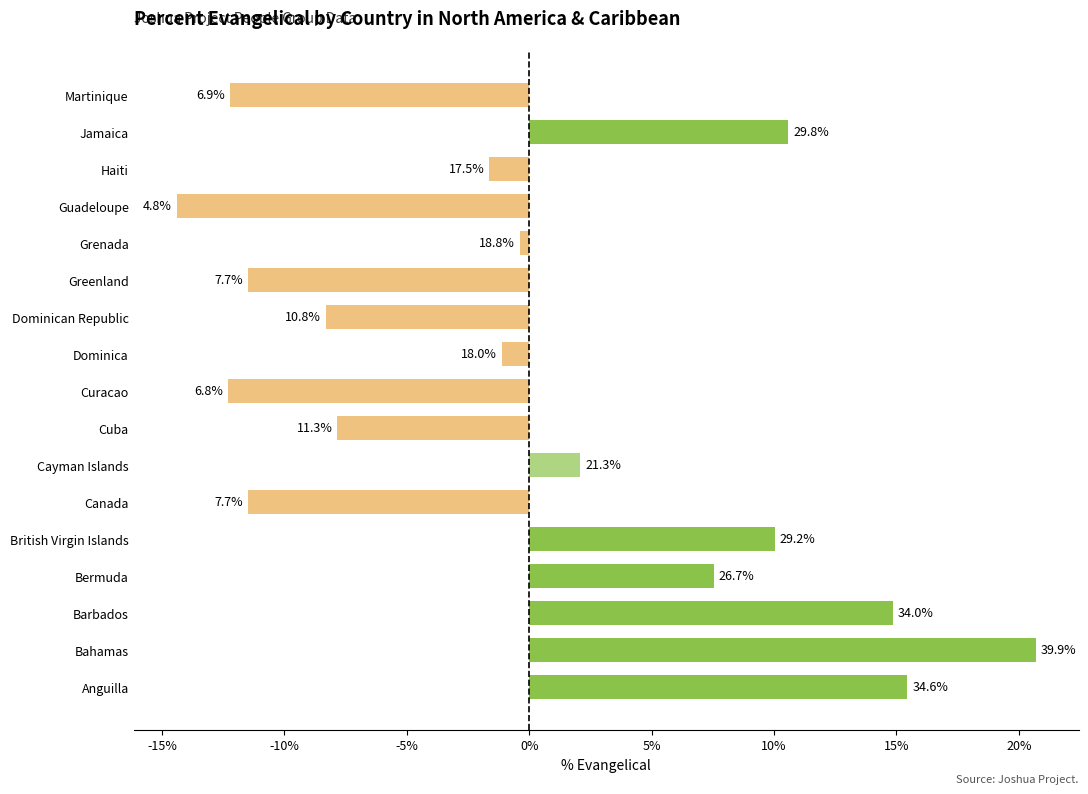

How many bars are there in total?

17